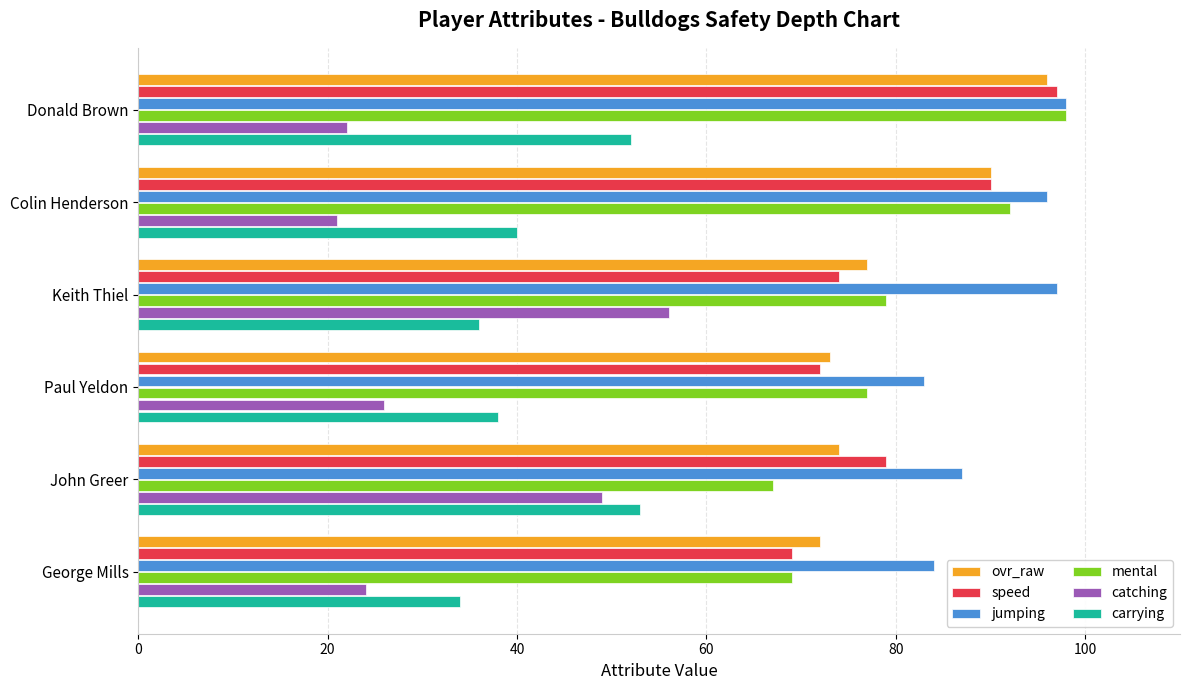

What is the difference between the maximum and second lowest values in the catching series?

34